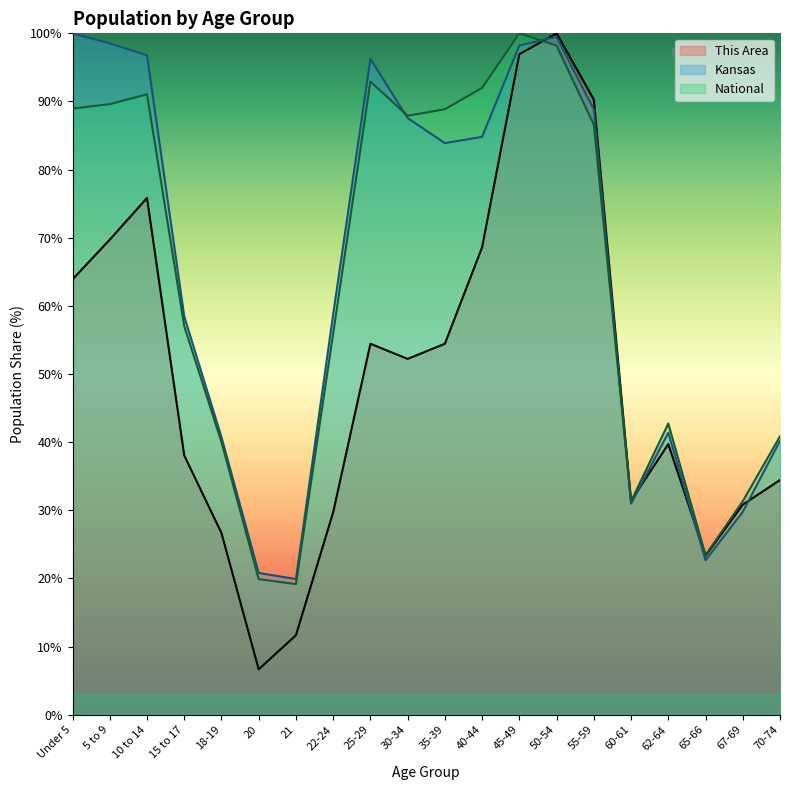

At which label does This Area first exceed 52?

Under 5